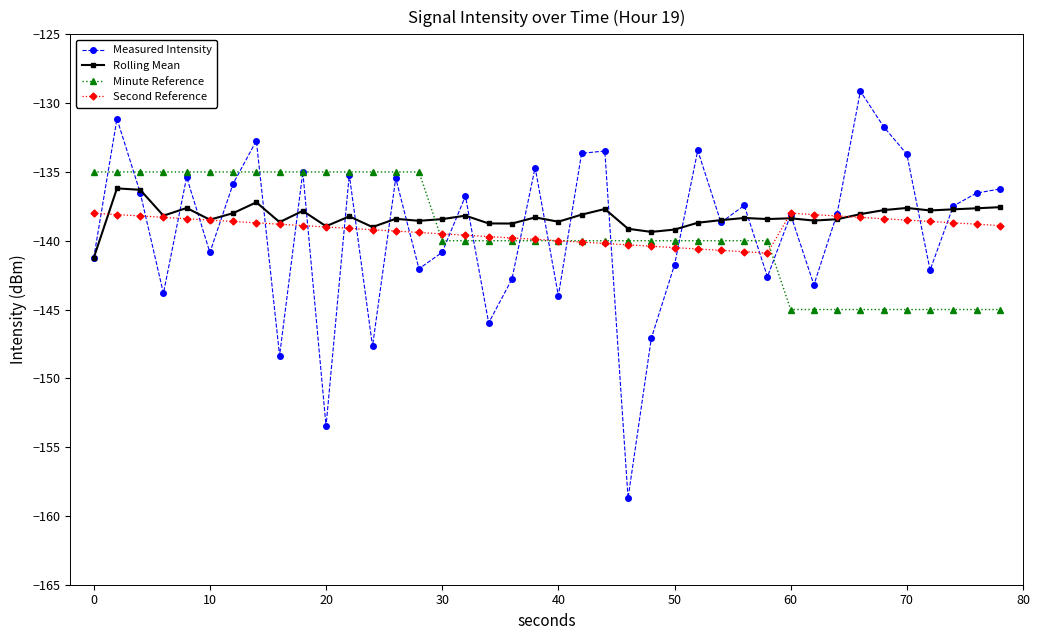

What is the highest value of the Second Reference series?

-138.0